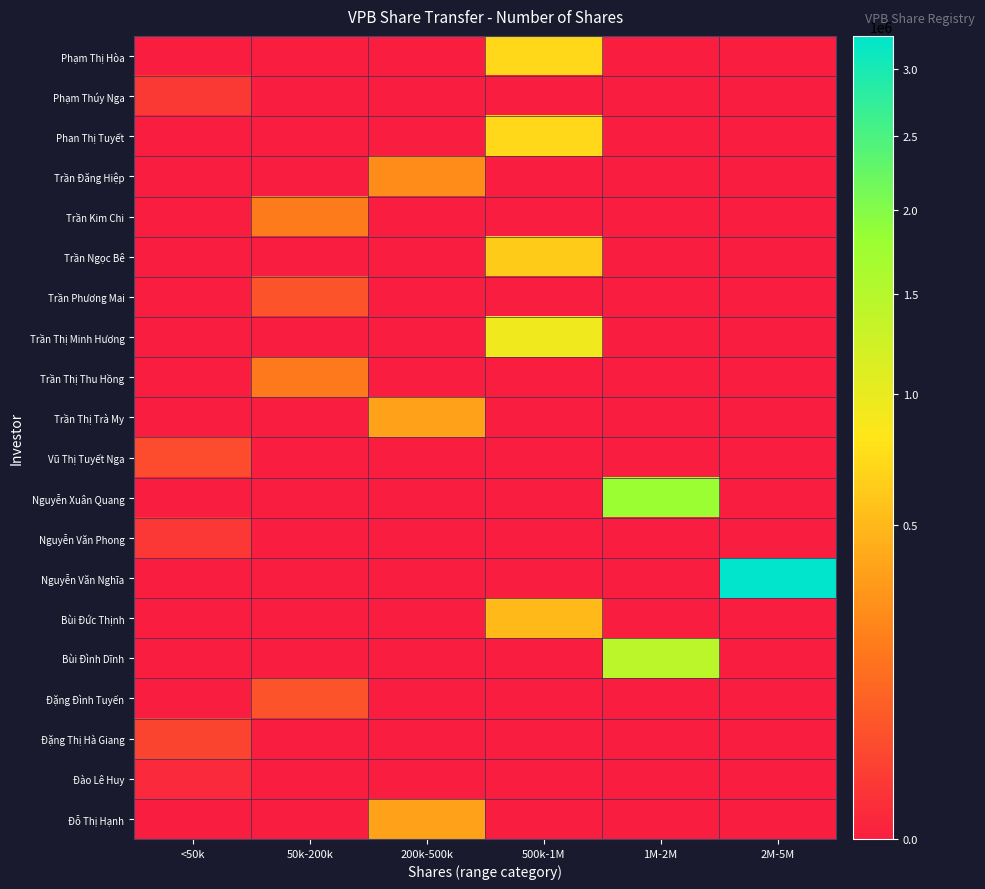

Reading left to right, list all the values displayed in this chart.

Phạm Thị Hòa: <50k=0	50k-200k=0	200k-500k=0	500k-1M=725058	1M-2M=0	2M-5M=0
Phạm Thúy Nga: <50k=16343	50k-200k=0	200k-500k=0	500k-1M=0	1M-2M=0	2M-5M=0
Phan Thị Tuyết: <50k=0	50k-200k=0	200k-500k=0	500k-1M=725058	1M-2M=0	2M-5M=0
Trần Đăng Hiệp: <50k=0	50k-200k=0	200k-500k=253770	500k-1M=0	1M-2M=0	2M-5M=0
Trần Kim Chi: <50k=0	50k-200k=186473	200k-500k=0	500k-1M=0	1M-2M=0	2M-5M=0
Trần Ngọc Bê: <50k=0	50k-200k=0	200k-500k=0	500k-1M=620000	1M-2M=0	2M-5M=0
Trần Phương Mai: <50k=0	50k-200k=62859	200k-500k=0	500k-1M=0	1M-2M=0	2M-5M=0
Trần Thị Minh Hương: <50k=0	50k-200k=0	200k-500k=0	500k-1M=942884	1M-2M=0	2M-5M=0
Trần Thị Thu Hồng: <50k=0	50k-200k=181264	200k-500k=0	500k-1M=0	1M-2M=0	2M-5M=0
Trần Thị Trà My: <50k=0	50k-200k=0	200k-500k=362529	500k-1M=0	1M-2M=0	2M-5M=0
Vũ Thị Tuyết Nga: <50k=45574	50k-200k=0	200k-500k=0	500k-1M=0	1M-2M=0	2M-5M=0
Nguyễn Xuân Quang: <50k=0	50k-200k=0	200k-500k=0	500k-1M=0	1M-2M=1812645	2M-5M=0
Nguyễn Văn Phong: <50k=15716	50k-200k=0	200k-500k=0	500k-1M=0	1M-2M=0	2M-5M=0
Nguyễn Văn Nghĩa: <50k=0	50k-200k=0	200k-500k=0	500k-1M=0	1M-2M=0	2M-5M=3262761
Bùi Đức Thịnh: <50k=0	50k-200k=0	200k-500k=0	500k-1M=507540	1M-2M=0	2M-5M=0
Bùi Đình Dĩnh: <50k=0	50k-200k=0	200k-500k=0	500k-1M=0	1M-2M=1450116	2M-5M=0
Đặng Đình Tuyến: <50k=0	50k-200k=62859	200k-500k=0	500k-1M=0	1M-2M=0	2M-5M=0
Đặng Thị Hà Giang: <50k=31428	50k-200k=0	200k-500k=0	500k-1M=0	1M-2M=0	2M-5M=0
Đào Lê Huy: <50k=3143	50k-200k=0	200k-500k=0	500k-1M=0	1M-2M=0	2M-5M=0
Đỗ Thị Hạnh: <50k=0	50k-200k=0	200k-500k=362529	500k-1M=0	1M-2M=0	2M-5M=0